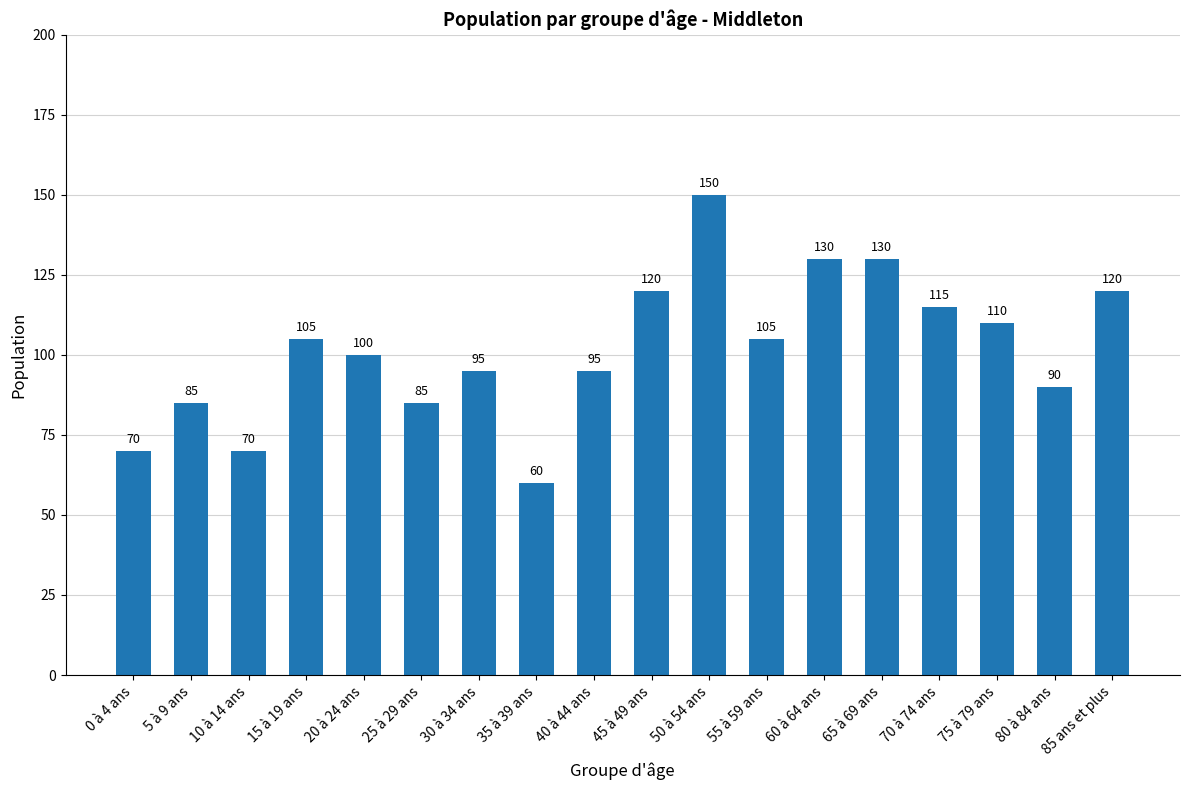

What is the sum of the values at 55 à 59 ans and 35 à 39 ans?

165